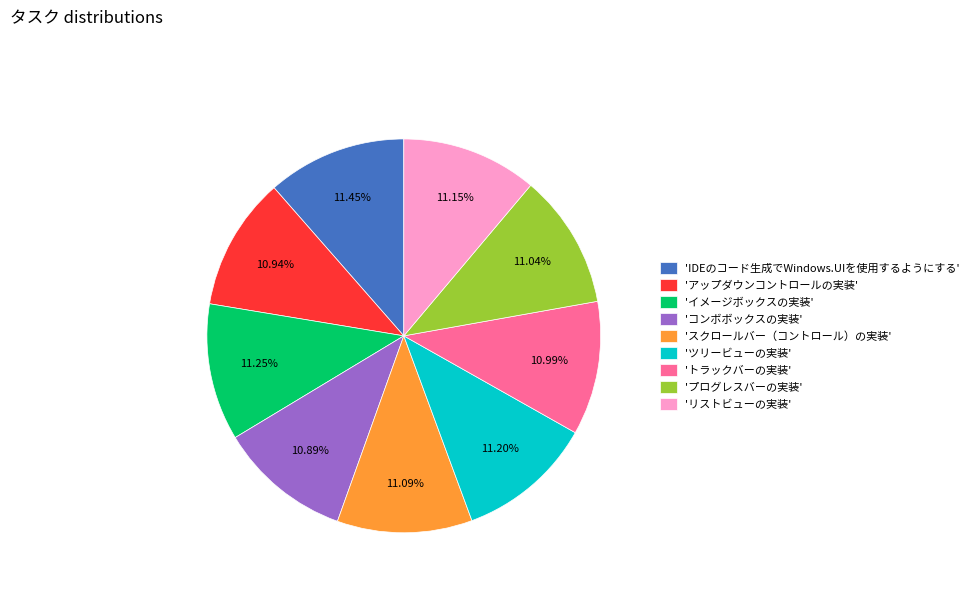

Approximately how many times larger is the value at 'ツリービューの実装' compared to 'スクロールバー（コントロール）の実装'?

1.0